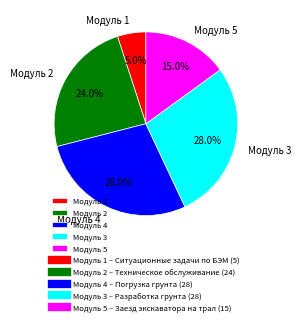

What is the smallest slice in the pie chart?

Модуль 1